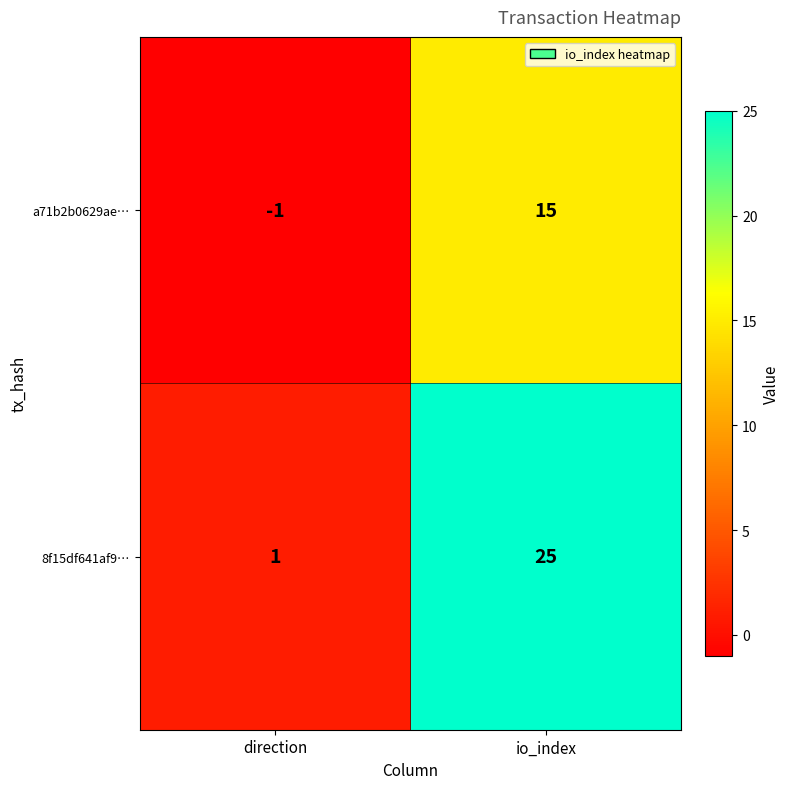

Which series has the largest range (max minus min)?

8f15df641af9…